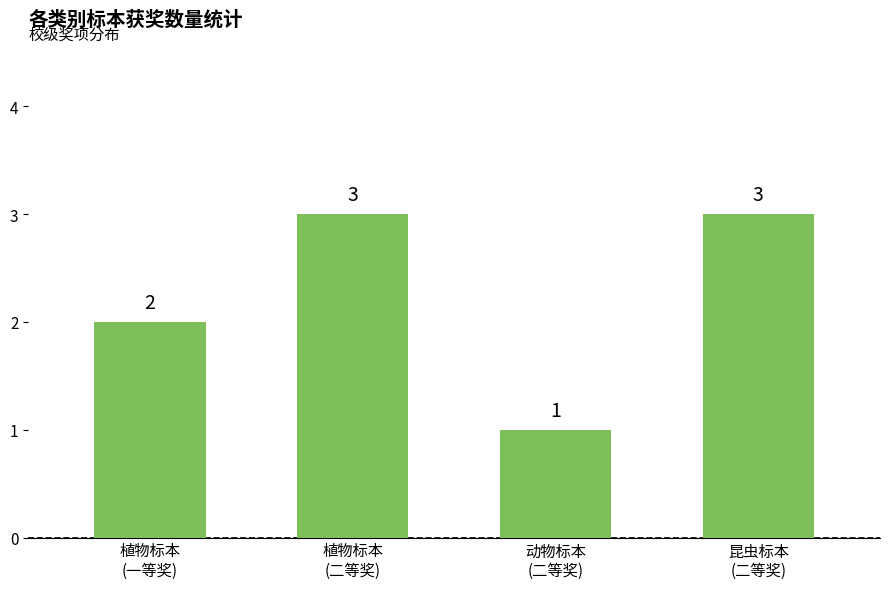

What is the label of the 4th bar from the right?

植物标本
(一等奖)